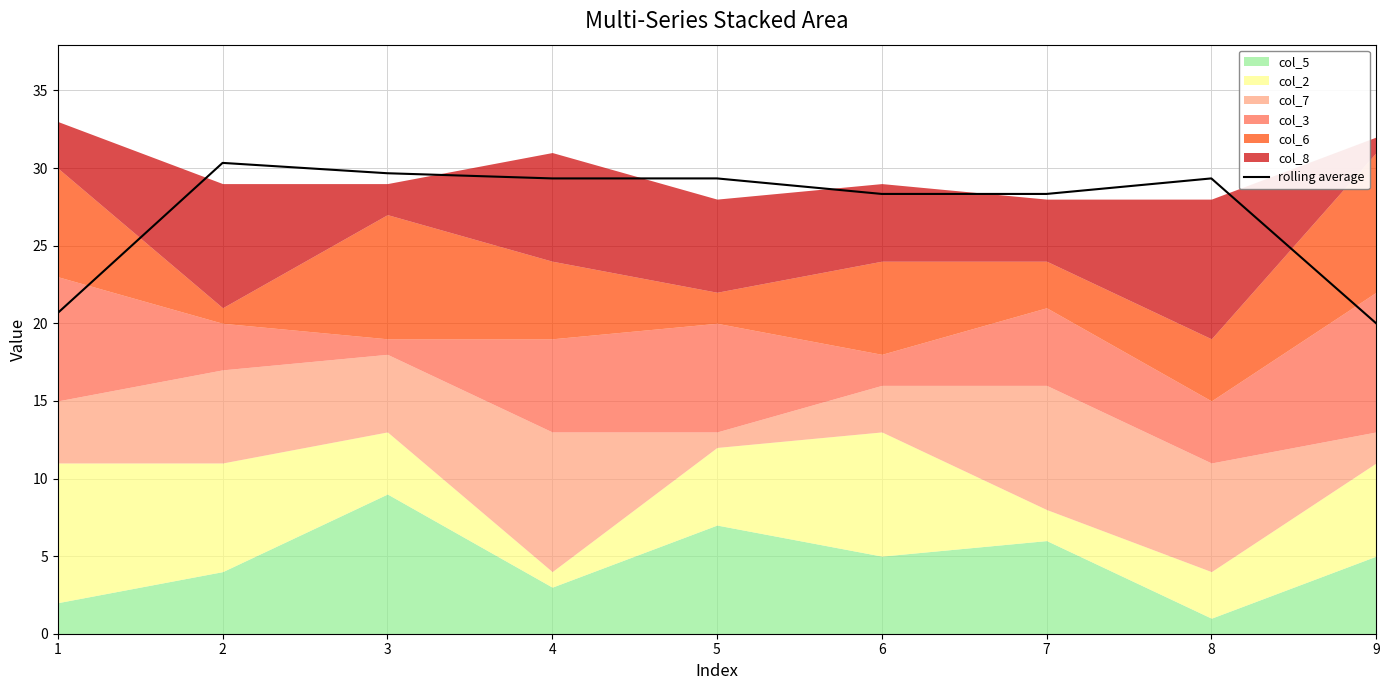

Reading right to left, transcribe all the data shown in this chart.

9=20.0	8=29.3	7=28.3	6=28.3	5=29.3	4=29.3	3=29.7	2=30.3	1=20.7